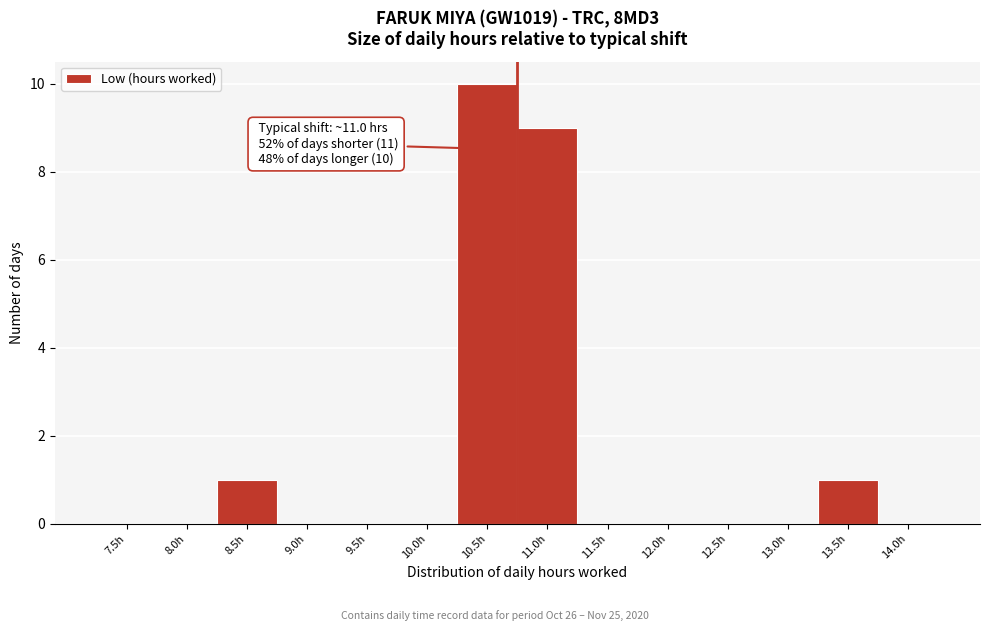

Reading left to right, transcribe all the data shown in this chart.

7.5h=0	8.0h=0	8.5h=1	9.0h=0	9.5h=0	10.0h=0	10.5h=10	11.0h=9	11.5h=0	12.0h=0	12.5h=0	13.0h=0	13.5h=1	14.0h=0